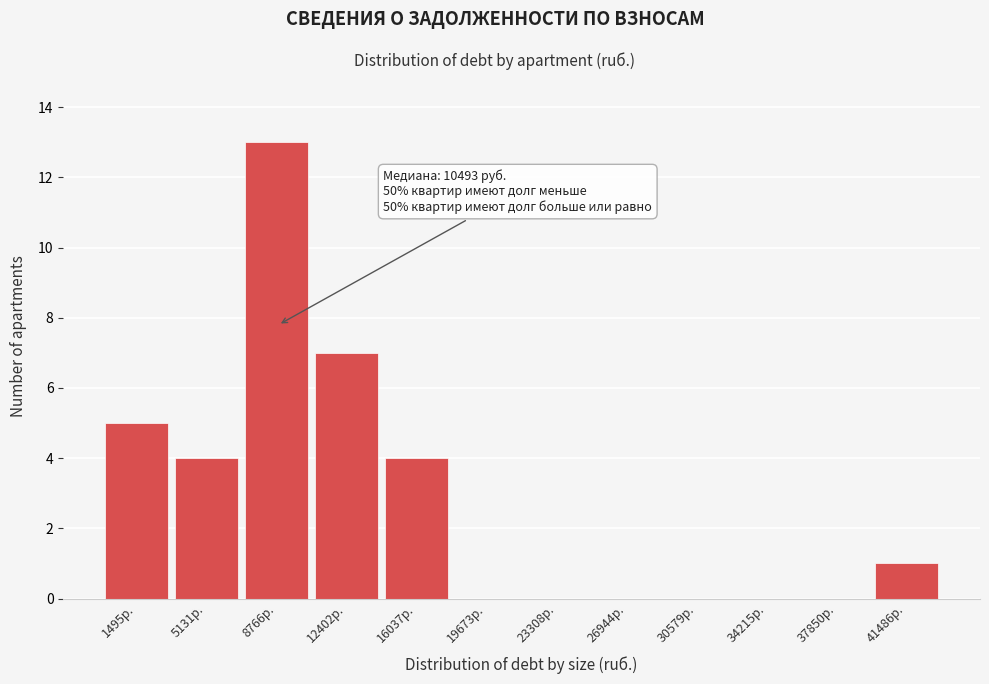

Reading right to left, list all the values displayed in this chart.

41486р.=1	37850р.=0	34215р.=0	30579р.=0	26944р.=0	23308р.=0	19673р.=0	16037р.=4	12402р.=7	8766р.=13	5131р.=4	1495р.=5